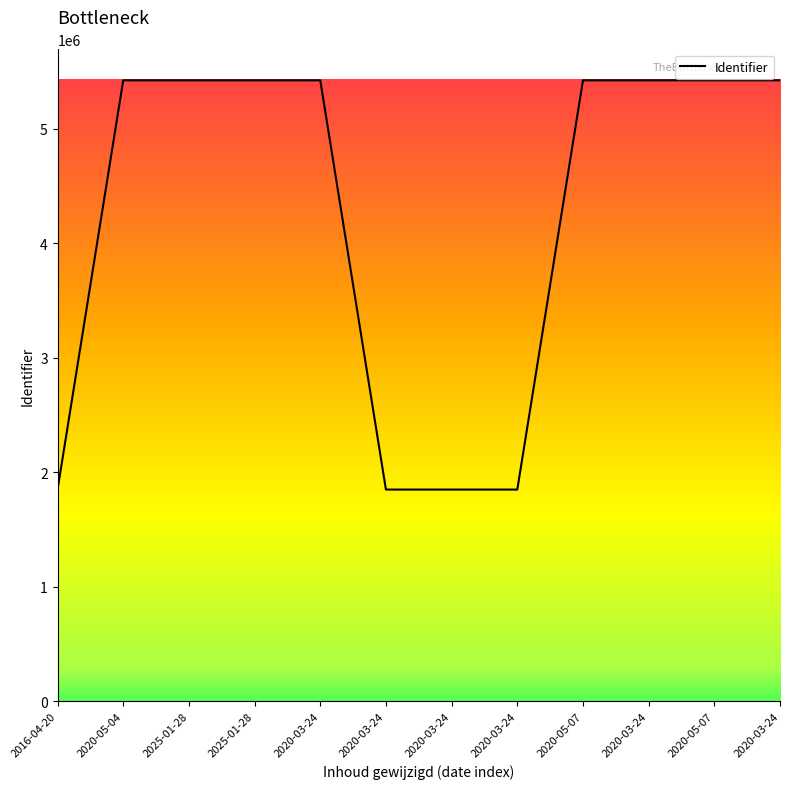

What is the difference between the second highest and minimum values?

3574007